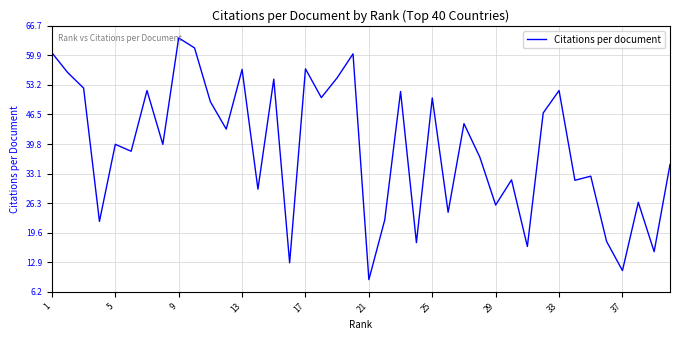

What is the difference between the maximum and minimum values?

55.0